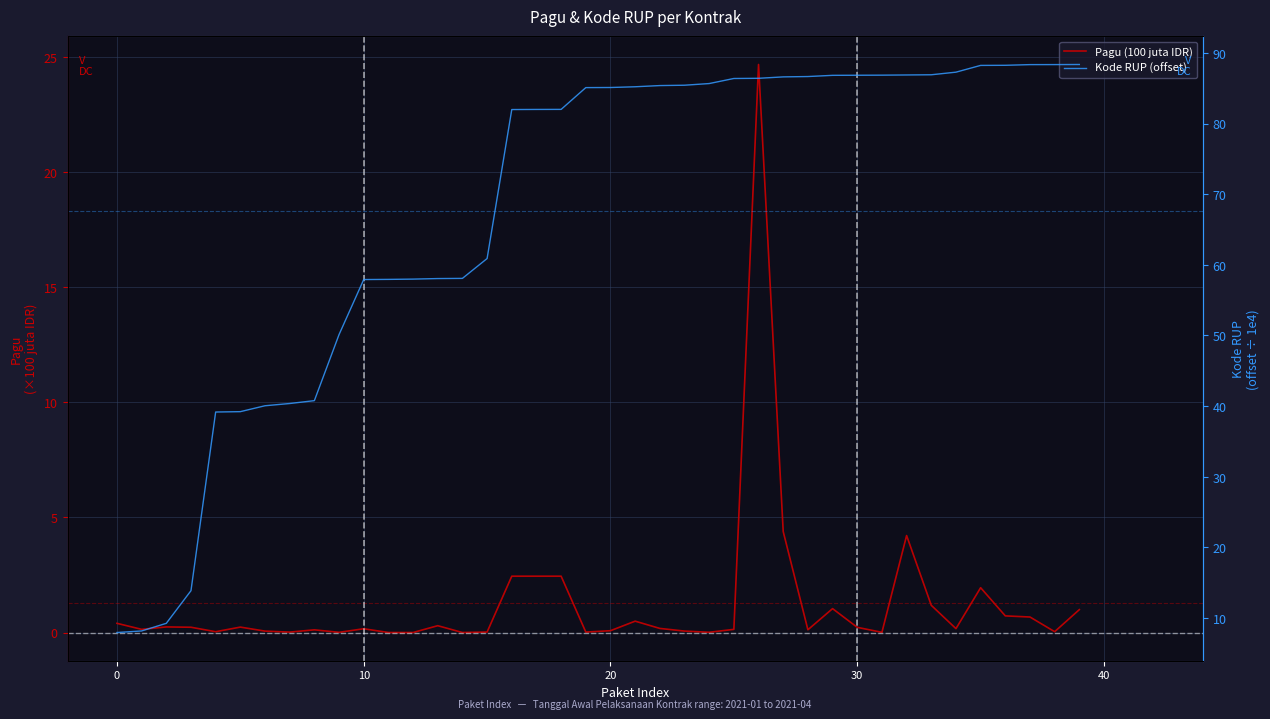

True or false: Pagu (100 juta IDR) has a value of 0.2 at 21.

False